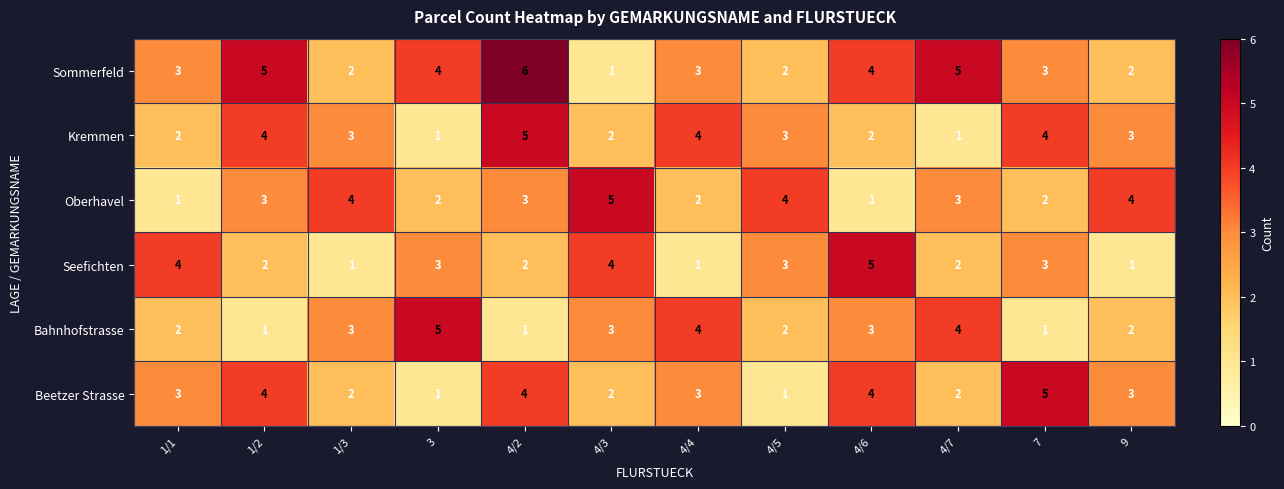

True or false: Seefichten has a value of 0 at 4/4.

False